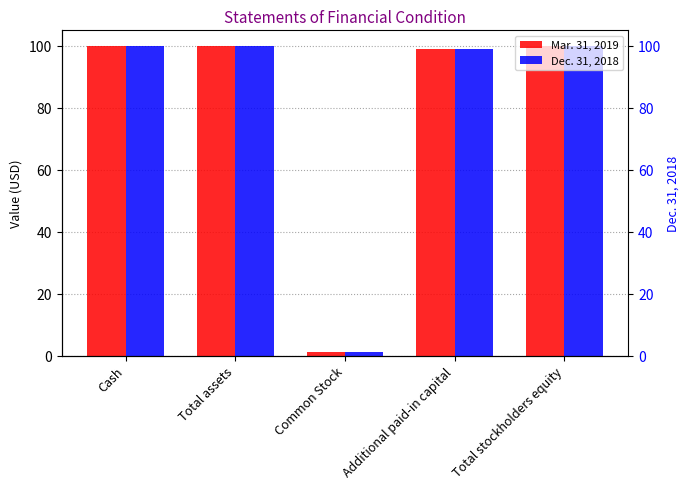

Reading left to right, what are all the values shown in this chart?

Mar. 31, 2019: Cash=100	Total assets=100	Common Stock=1	Additional paid-in capital=99	Total stockholders equity=100
Dec. 31, 2018: Cash=100	Total assets=100	Common Stock=1	Additional paid-in capital=99	Total stockholders equity=100